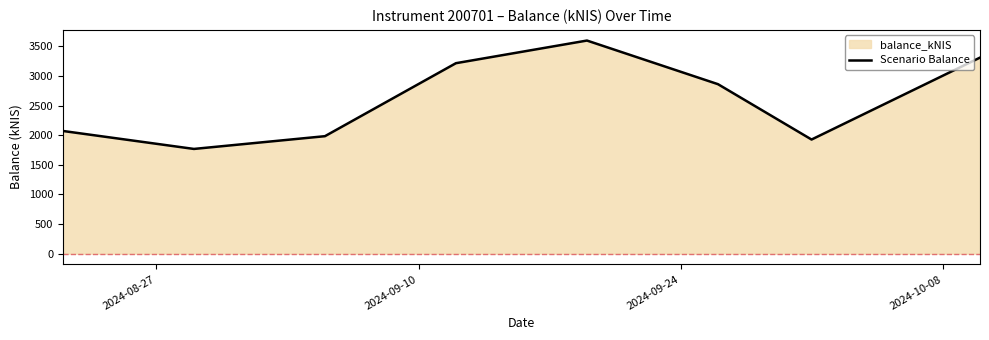

What is the greatest value displayed?

3597.2